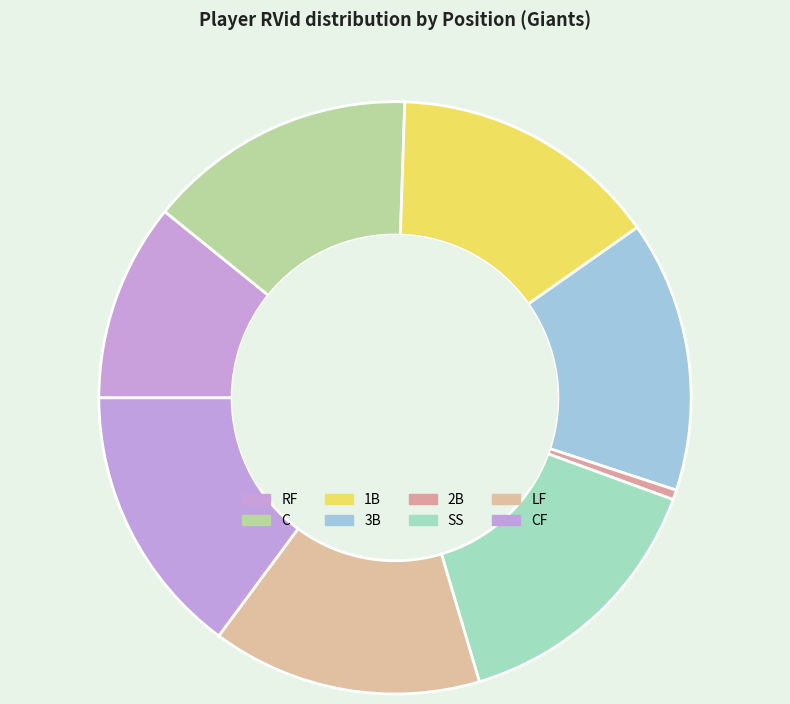

What is the ratio of the value at RF to the value at 2B?

20.3